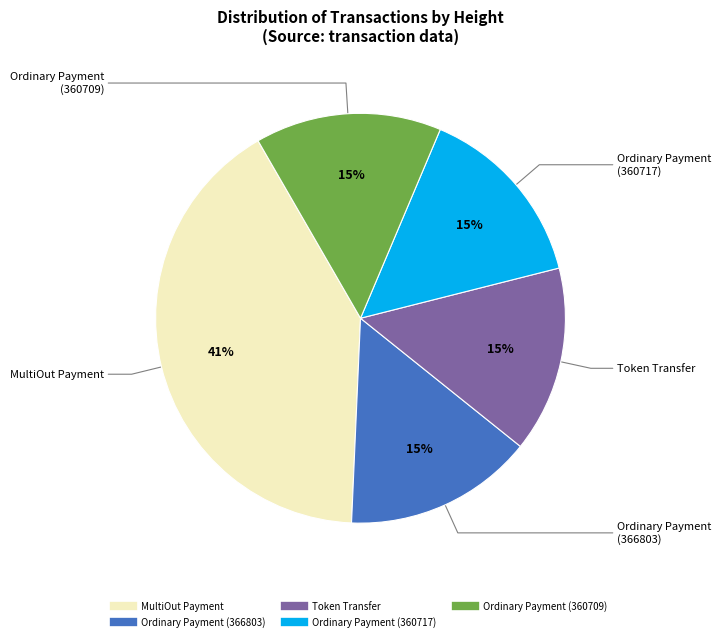

Is there a majority slice in this chart?

No